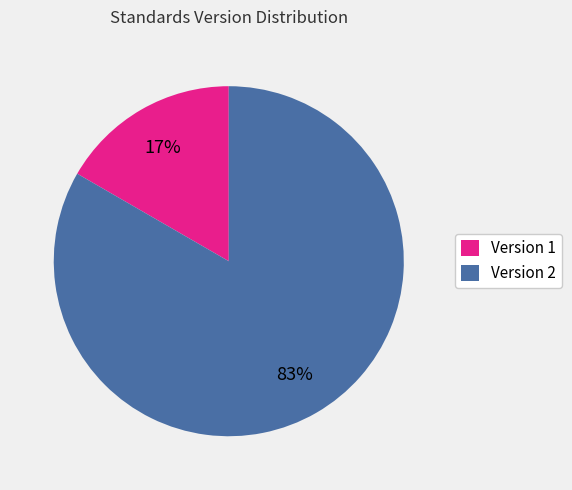

What is the smallest slice in the pie chart?

Version 1